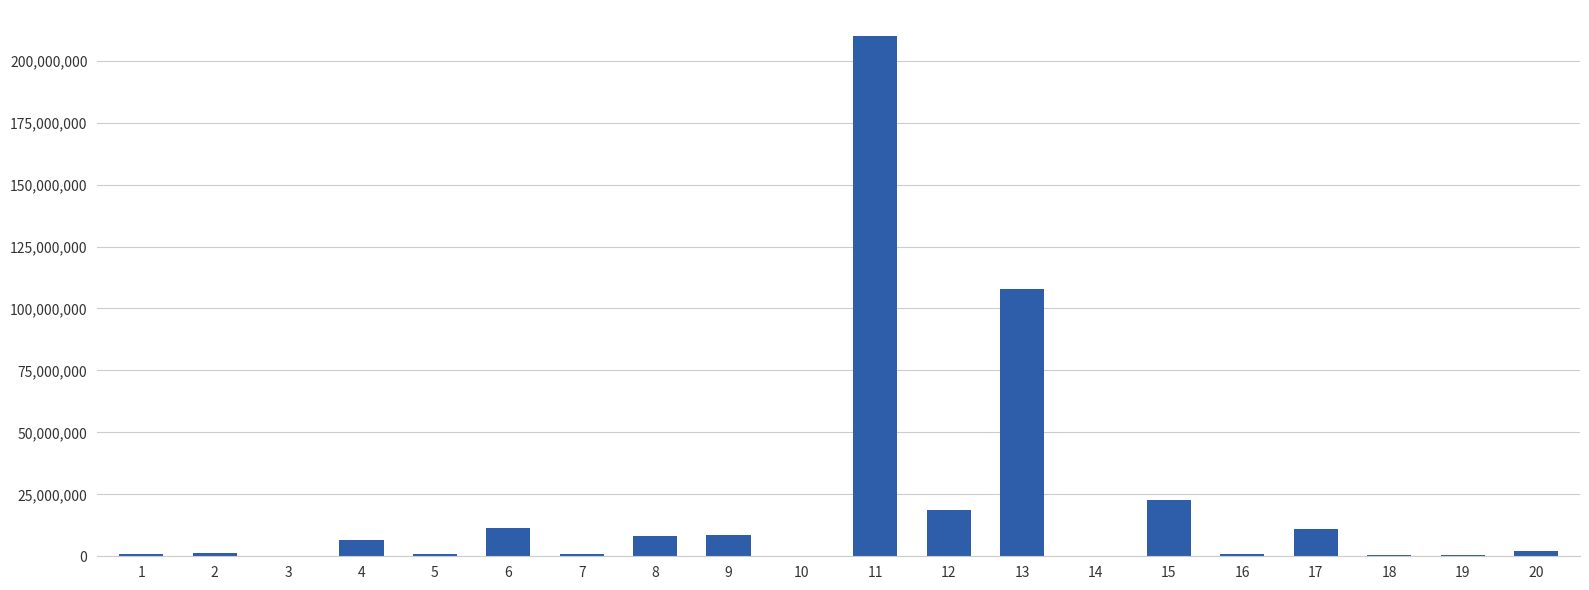

Which category has the highest value across all series?

11